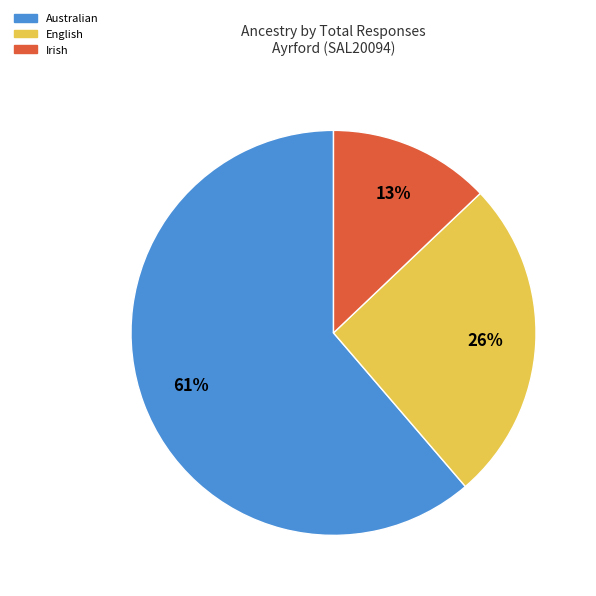

To the nearest percent, what is the difference between the English and Irish slice percentages?

13%